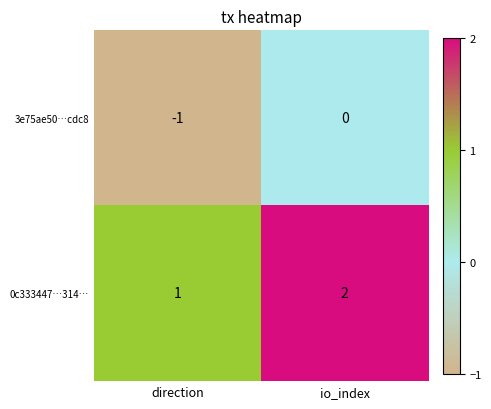

What is the sum of the 0c333447…314… values at direction and io_index?

3